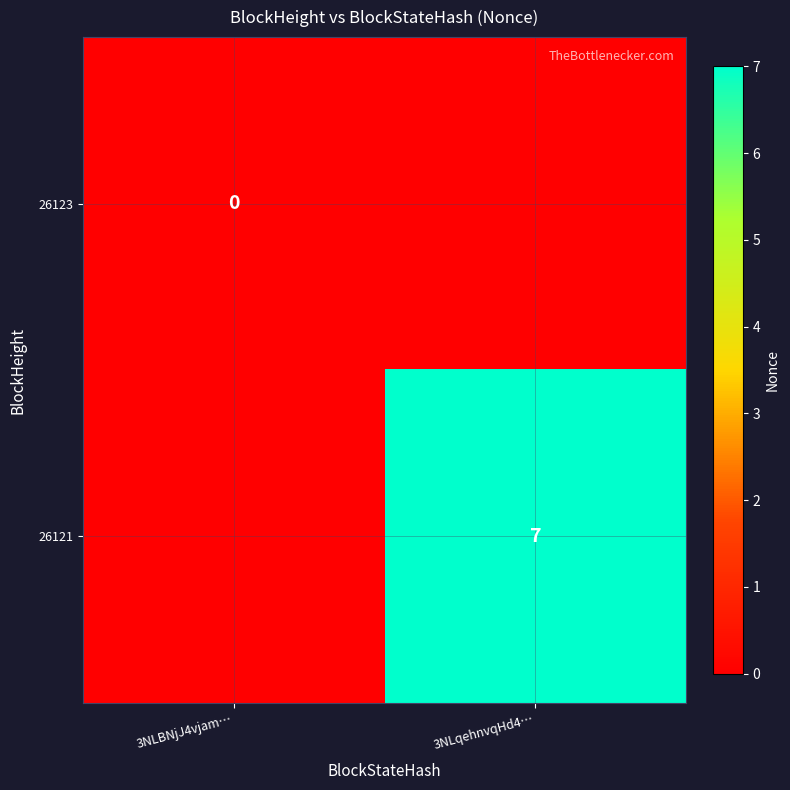

Is the value of 26121 at 3NLqehnvqHd4… greater than the value of 26123 at 3NLBNjJ4vjam…?

Yes